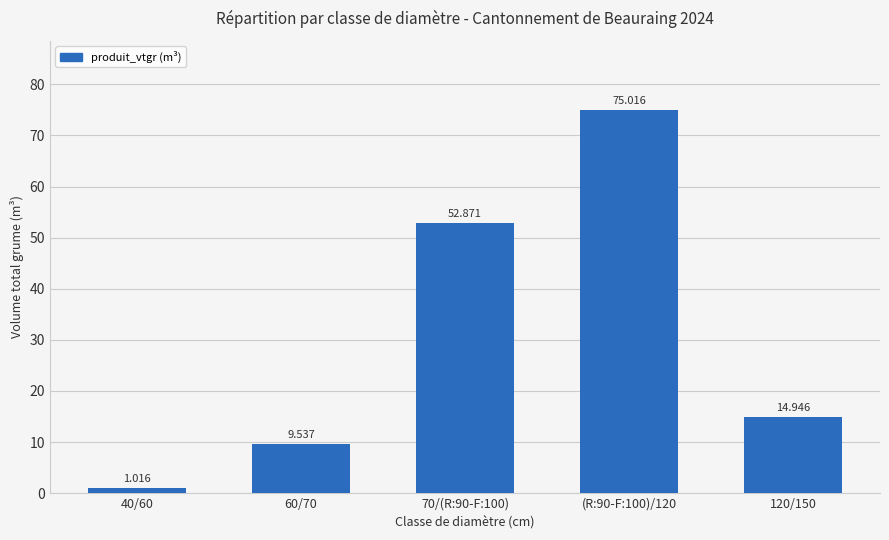

What is the greatest value displayed?

75.0